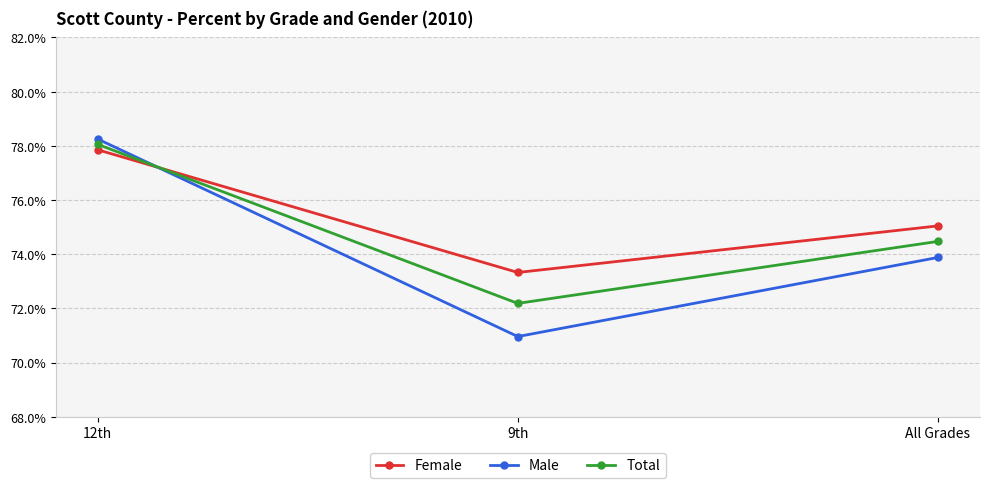

Which label corresponds to the smallest value in the chart?

9th